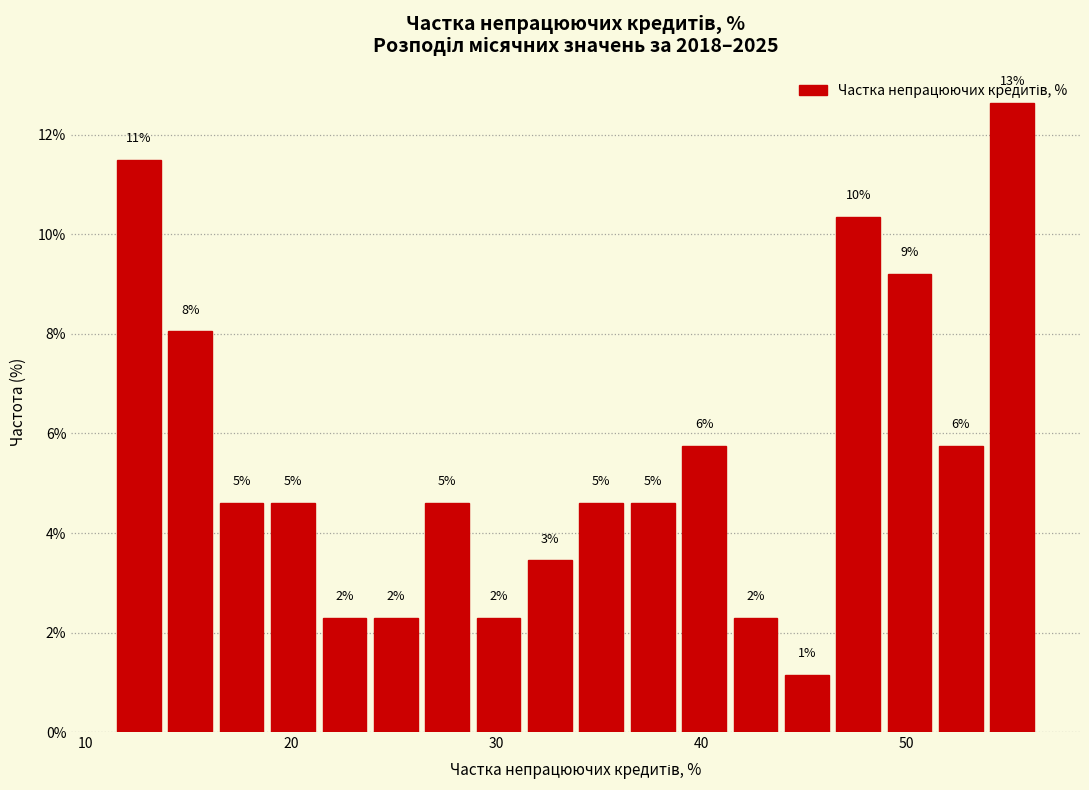

Around what value on the x-axis is the tallest bar? Give the approximate position of its centre, as read against the axis.

55